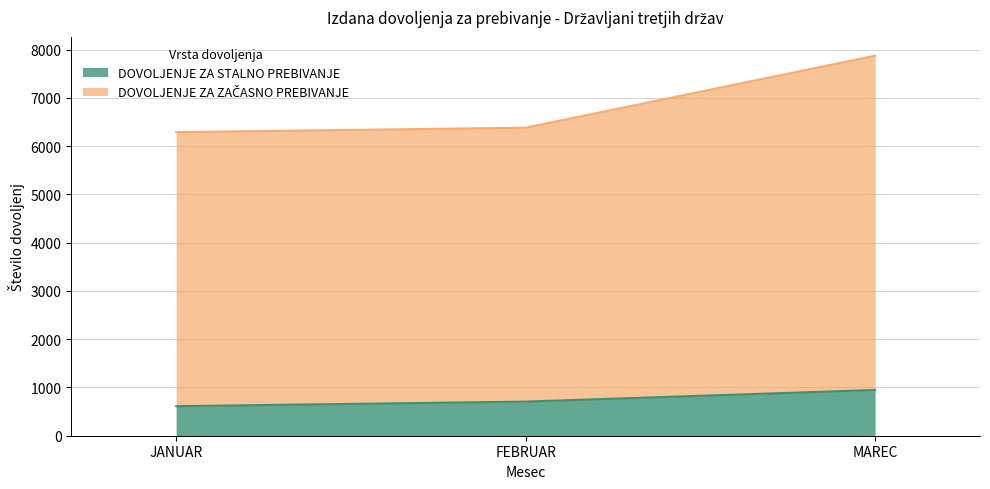

What is the difference between the maximum and second lowest values in the DOVOLJENJE ZA STALNO PREBIVANJE series?

241